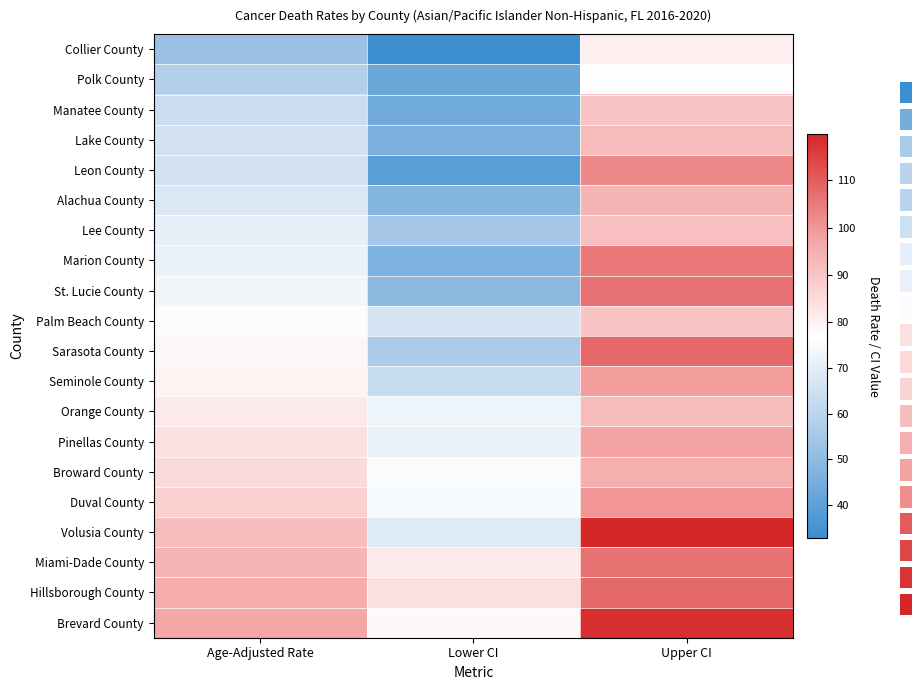

The Marion County series shows 71.6 at Age-Adjusted Rate. True or false?

True